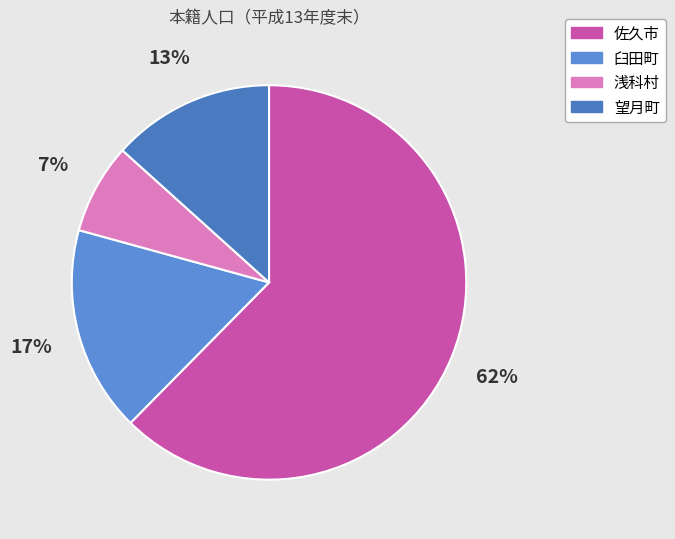

Is 佐久市 the majority of the pie?

Yes